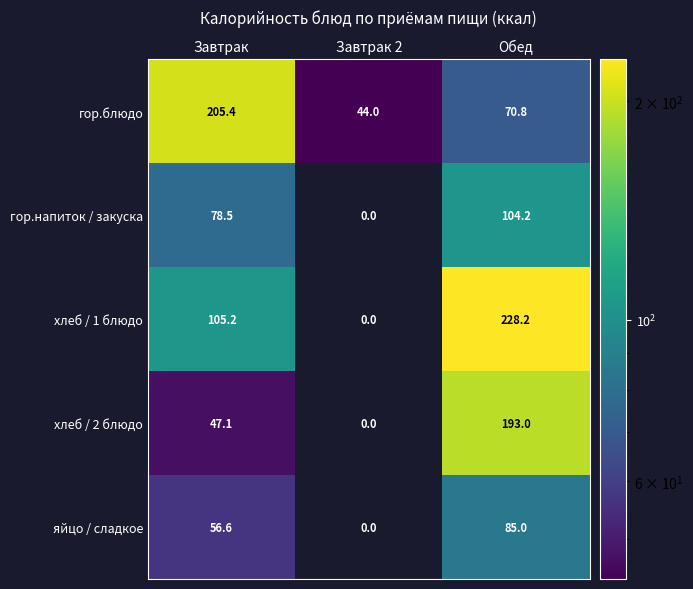

The value of хлеб / 1 блюдо at Завтрак 2 is 77.2. True or false?

False